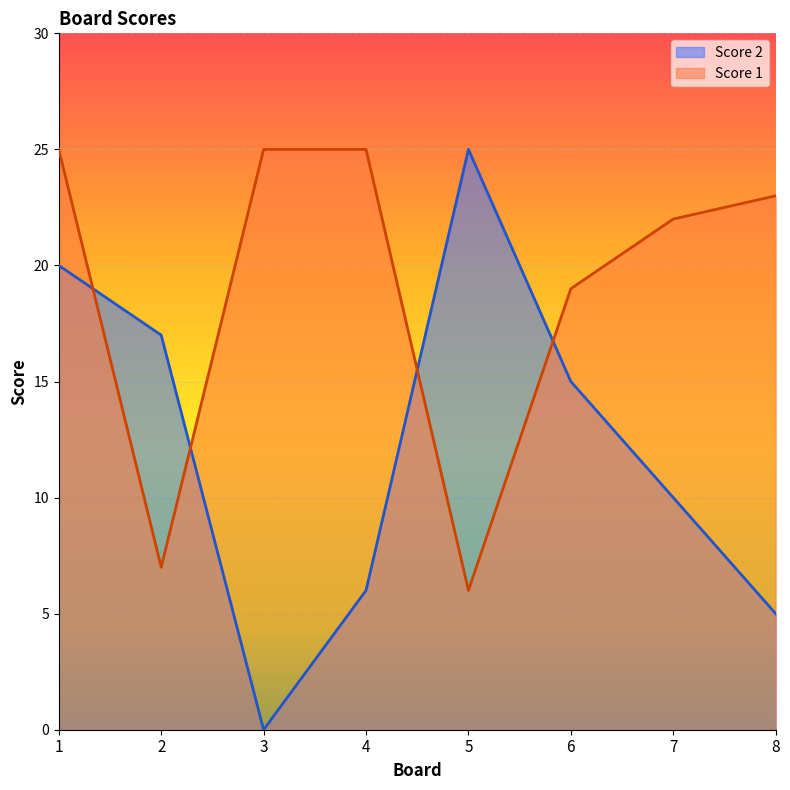

How many data points in Score 1 are above 23?

3